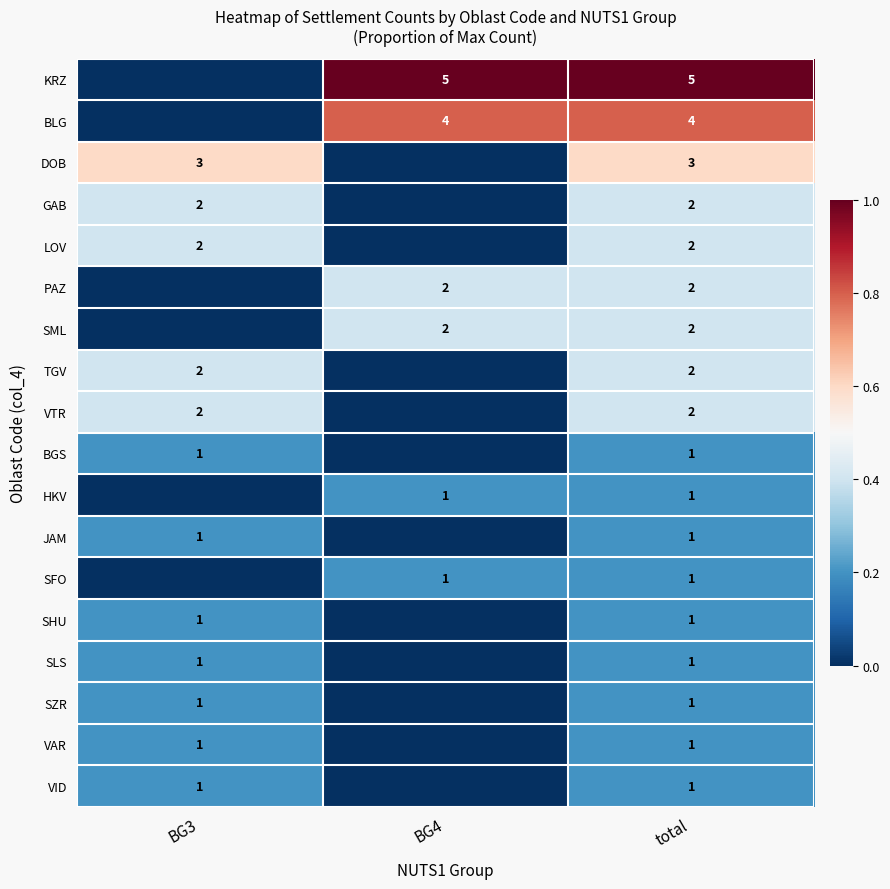

The BLG series shows 6 at BG4. True or false?

False